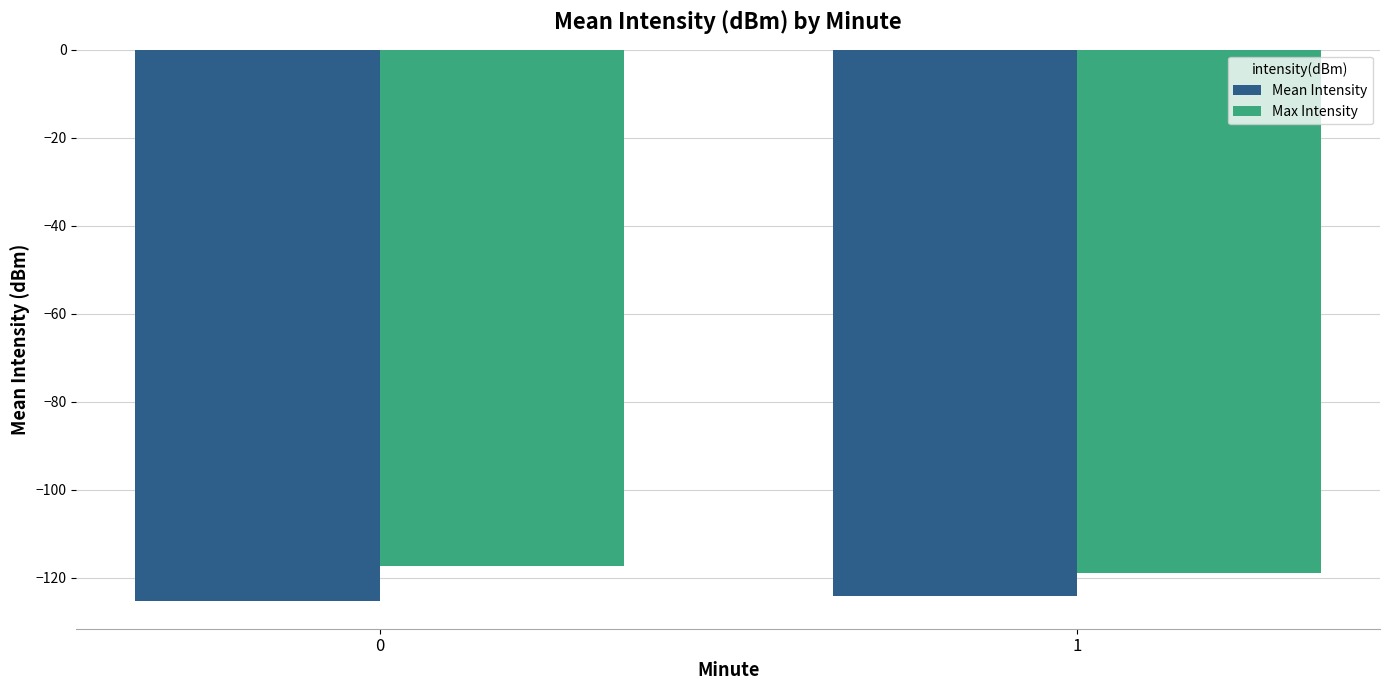

What is the difference between the highest and lowest values at 0?

8.1